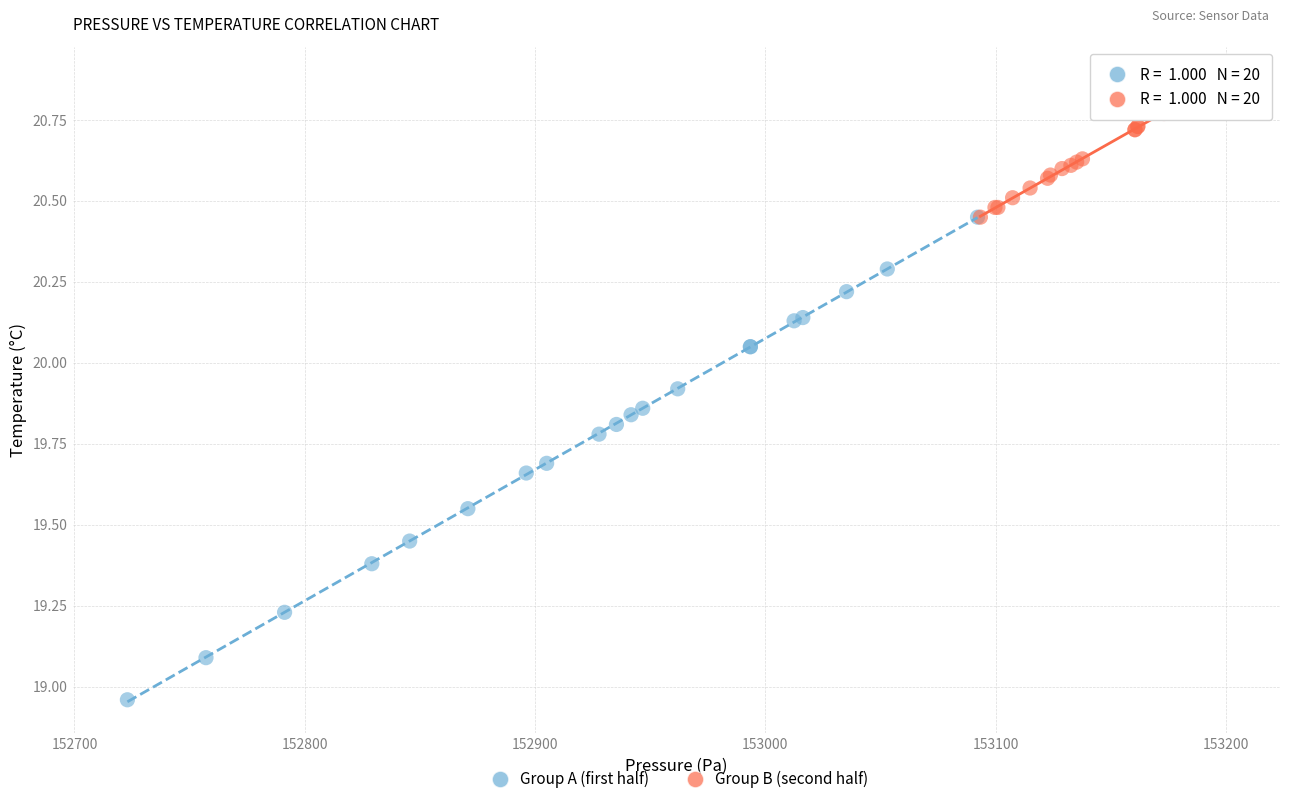

Which series contains the lowest Y value?

Group A (first half)